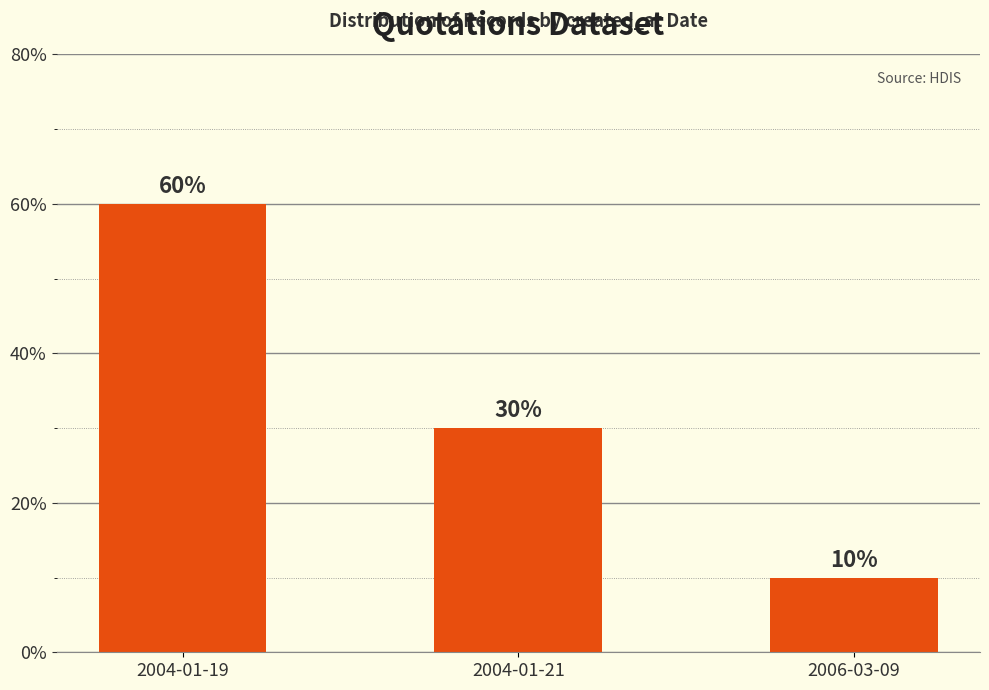

Reading left to right, transcribe all the data shown in this chart.

60	30	10